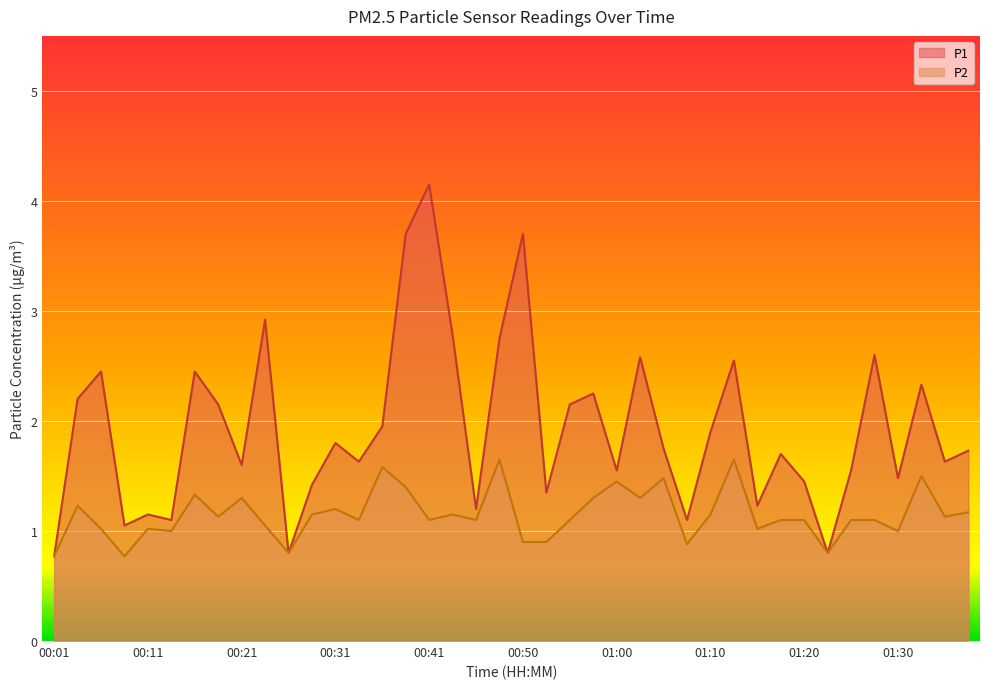

How many lines are shown in the chart?

2